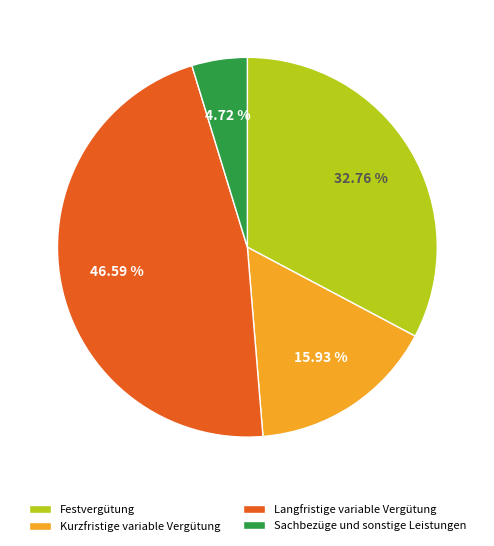

Which slice is the largest?

Langfristige variable Vergütung